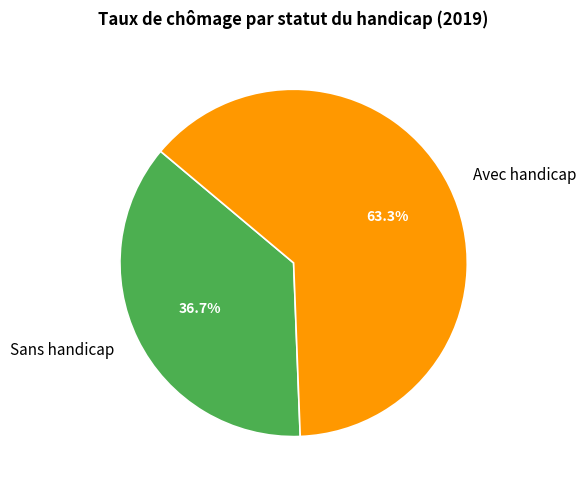

Which slice represents more than half of the pie?

Avec handicap